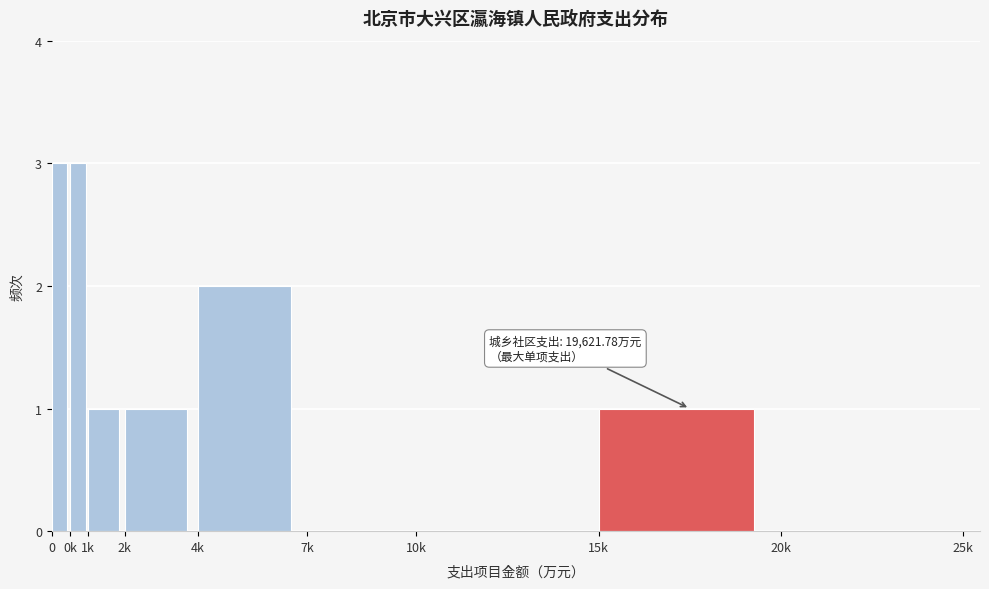

Reading left to right, transcribe all the data shown in this chart.

0=3	0k=3	1k=1	2k=1	4k=2	7k=0	10k=0	15k=1	20k=0